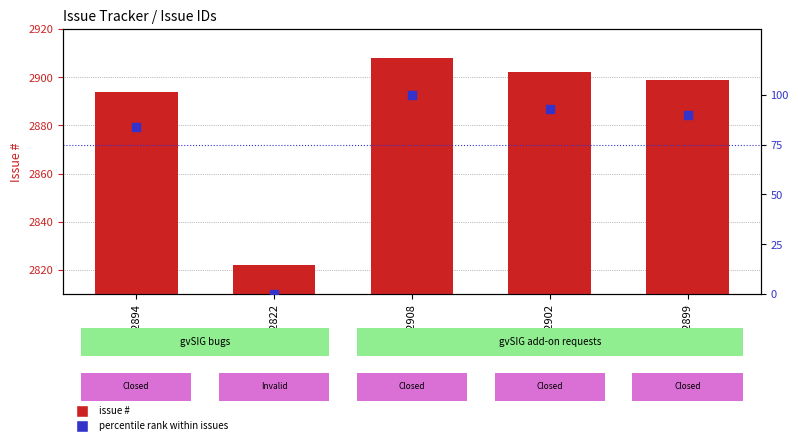

Which series reaches the minimum Y coordinate?

percentile rank within issues